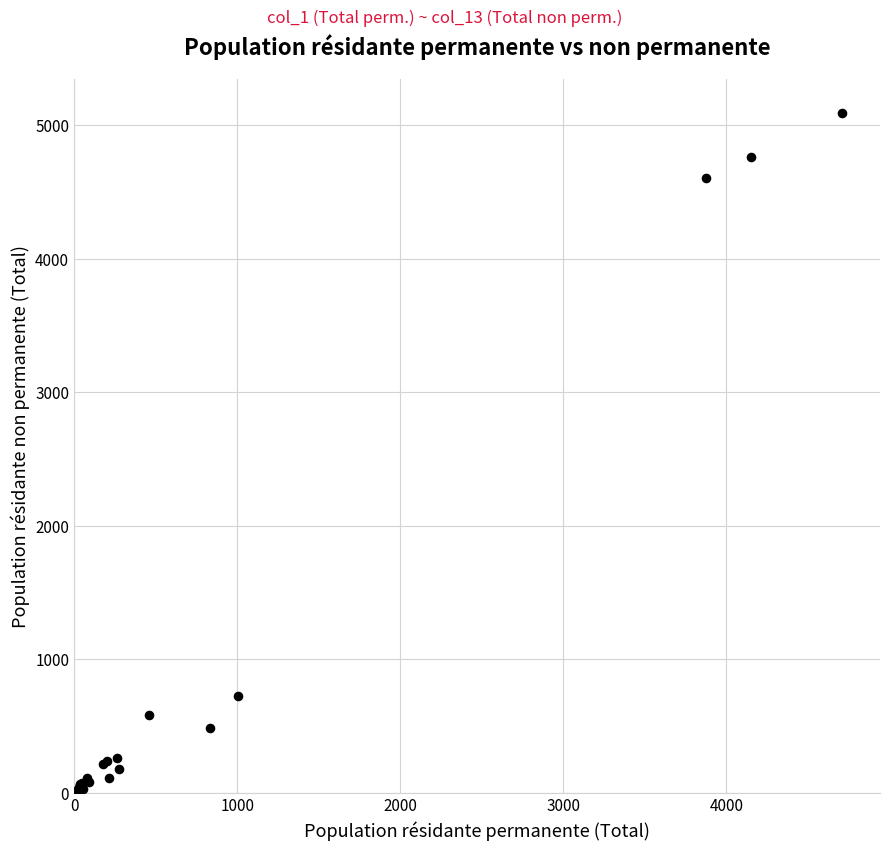

What Y value in the scatter plot is closest to 2545?

726